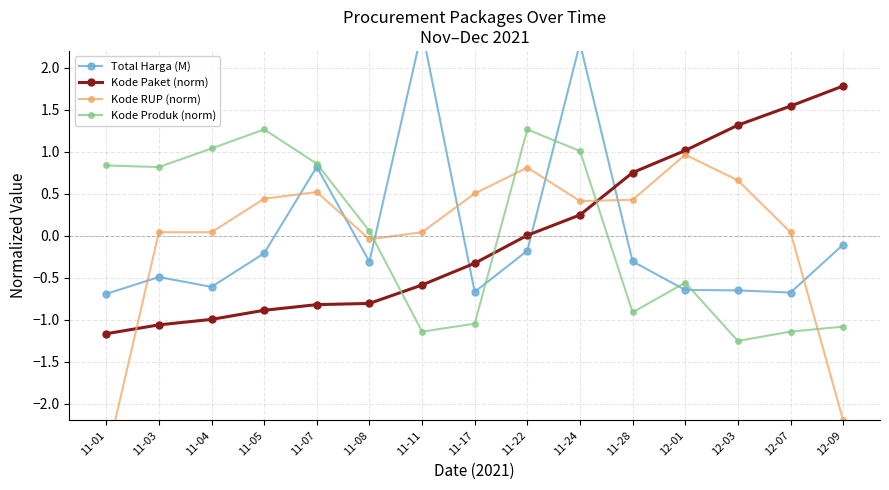

Between 11-01 and 11-17, which series saw the biggest shift?

Kode RUP (norm)